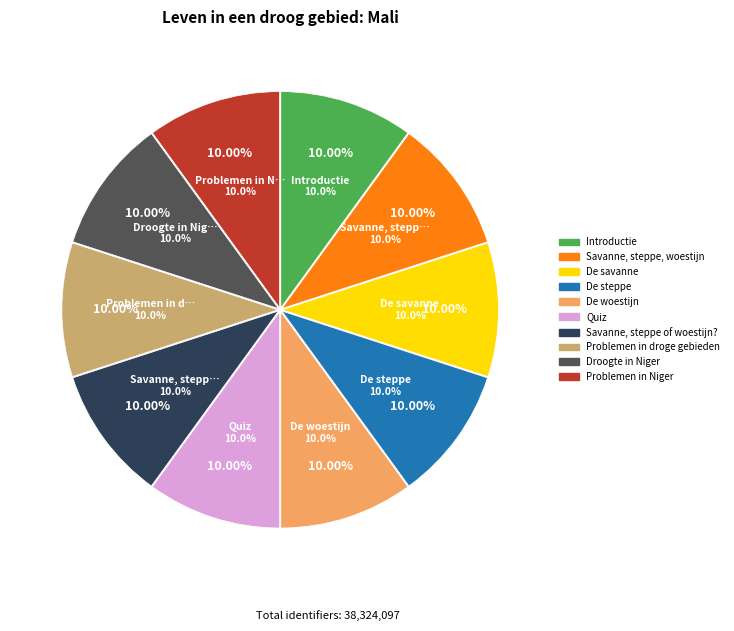

How many slices are in this pie chart?

10